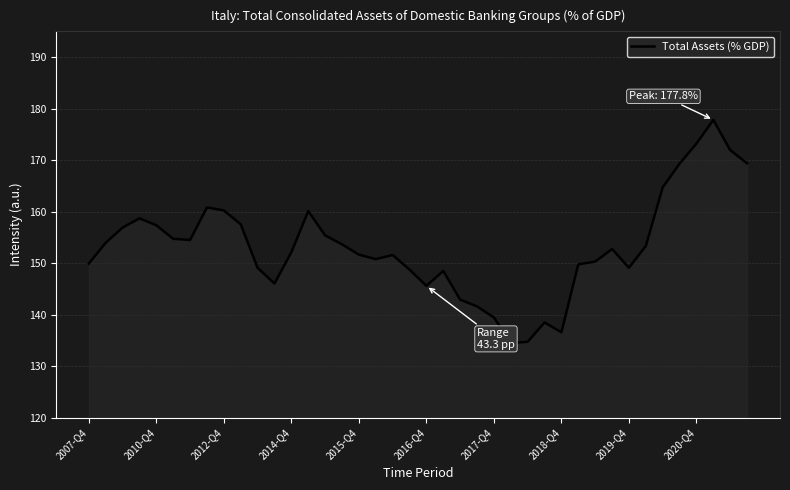

What is the greatest value displayed?

177.8